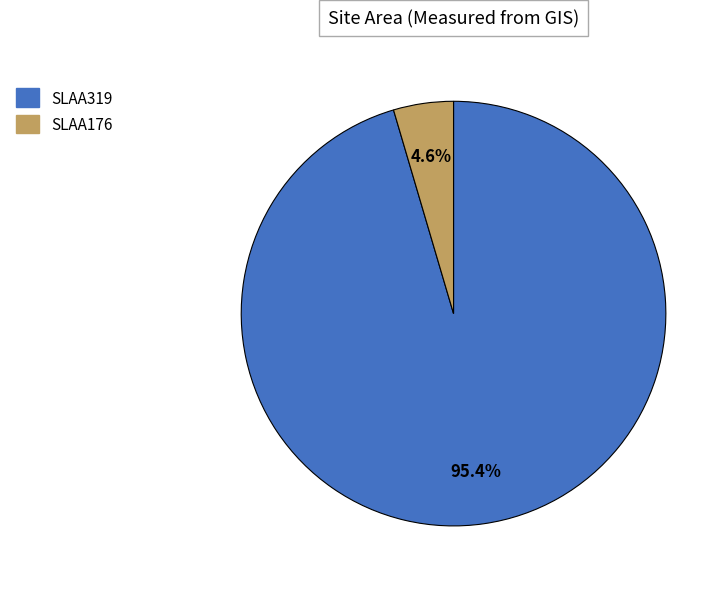

To the nearest percent, what is the difference between the largest and smallest slice percentages?

91%